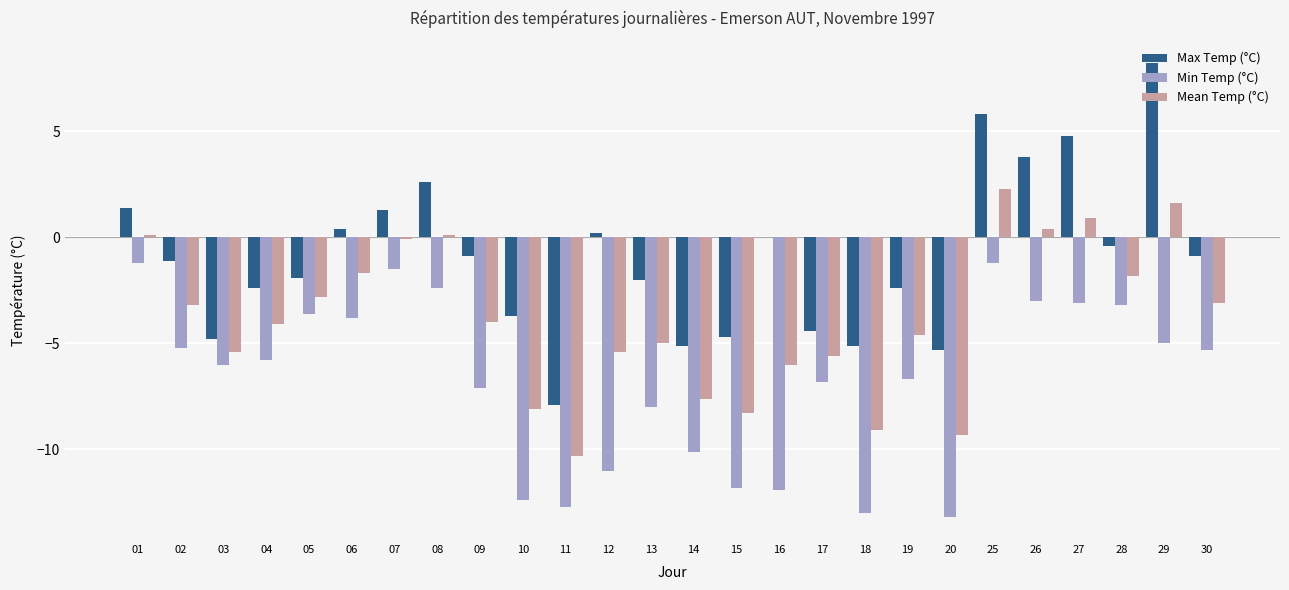

What is the average value of the Max Temp (°C) series?

-0.9